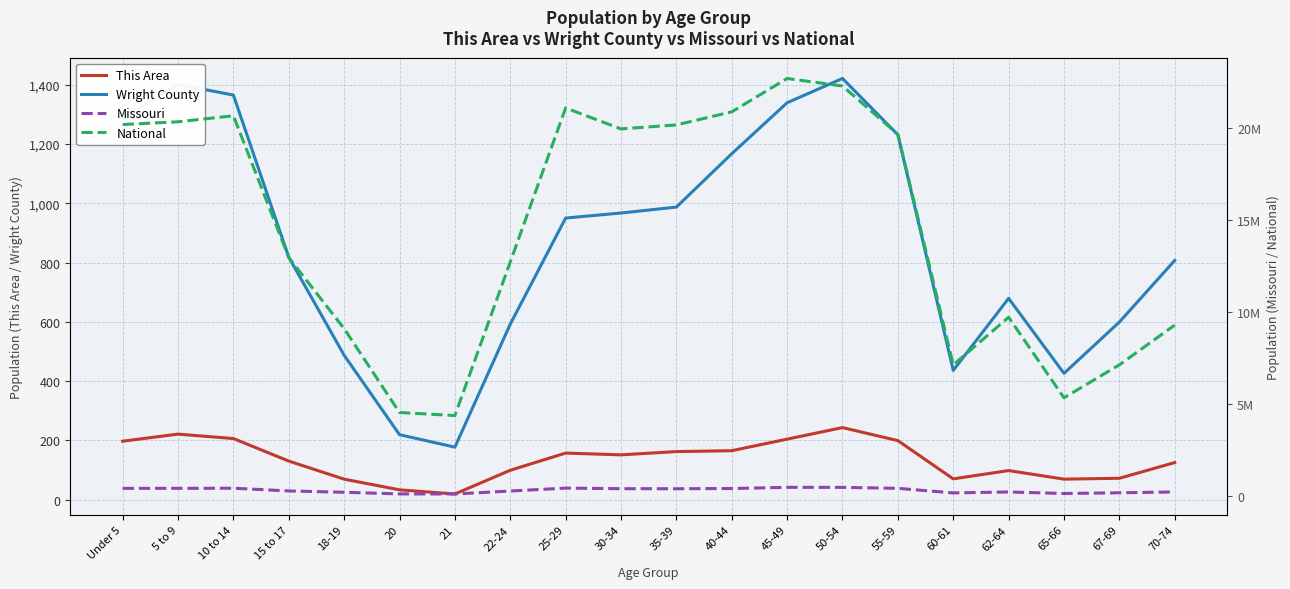

True or false: Wright County and This Area cross at least once.

False